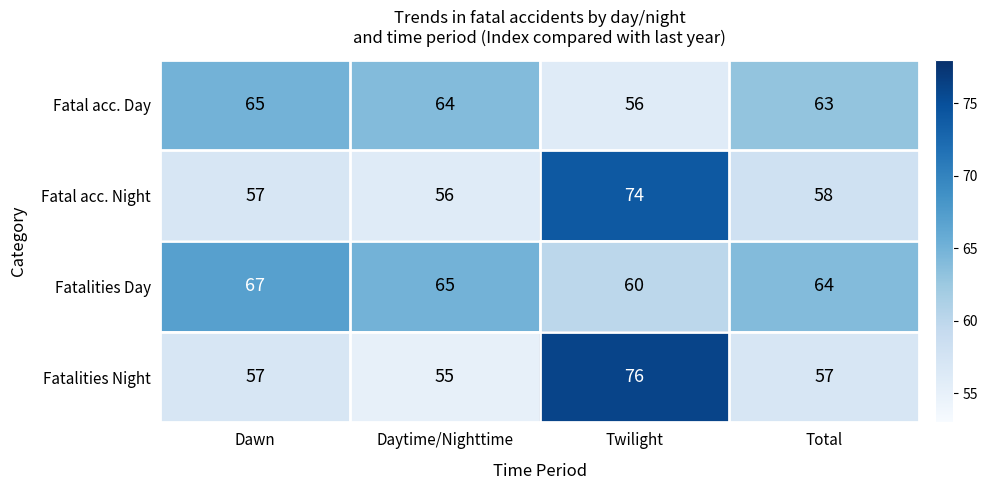

At which label is Fatal acc. Night closest to 65?

Total